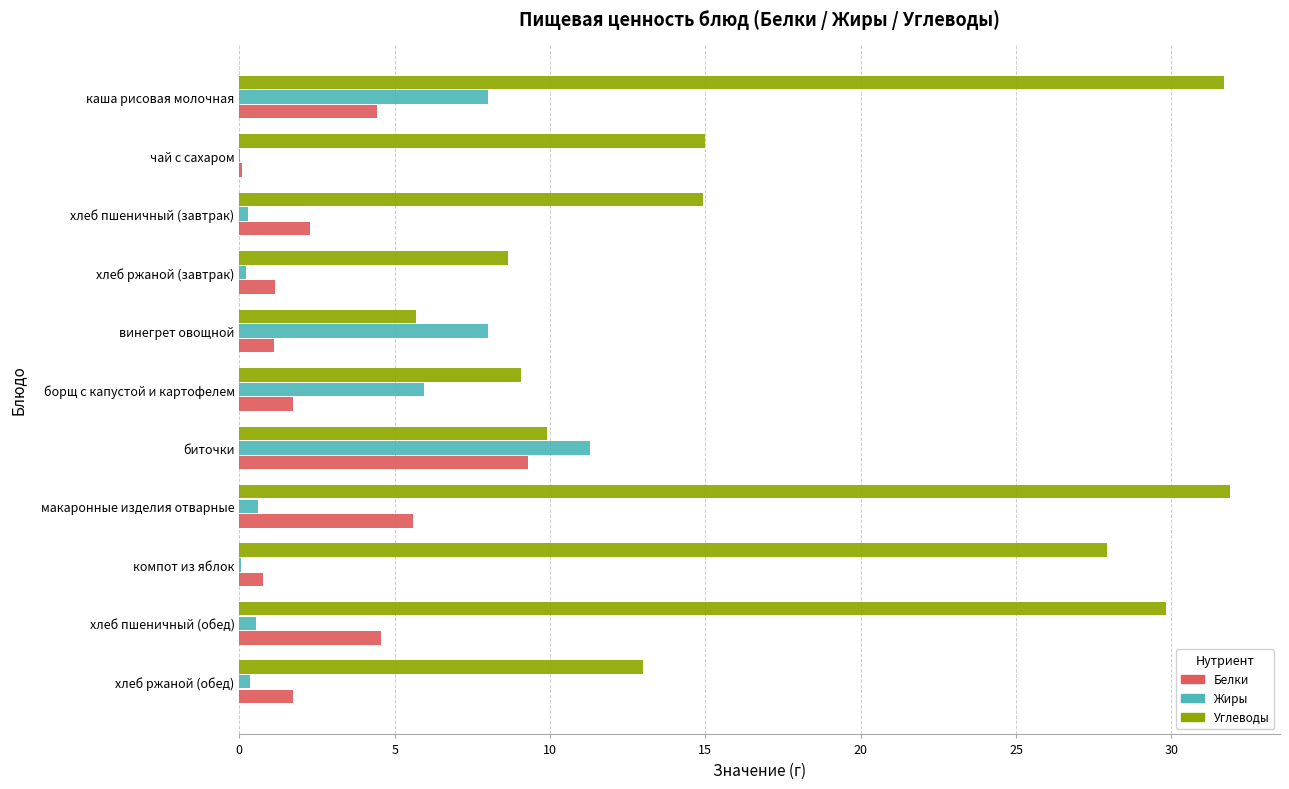

What are all the series names shown in the legend?

Белки, Жиры, Углеводы